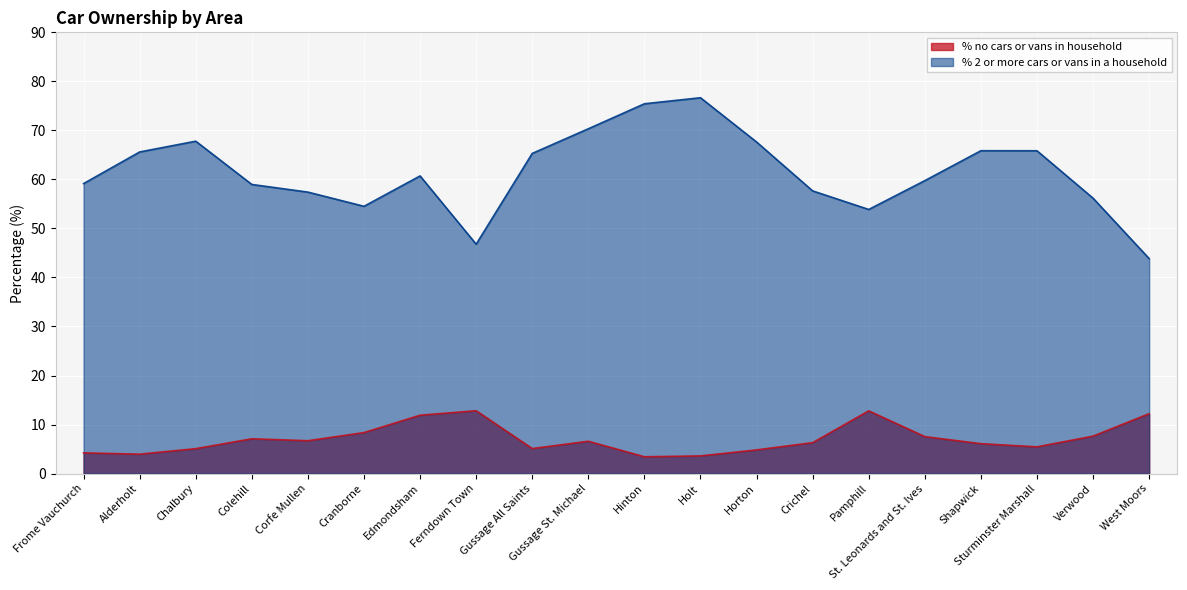

Rank the series by their maximum value, from highest to lowest.

% 2 or more cars or vans in a household, % no cars or vans in household